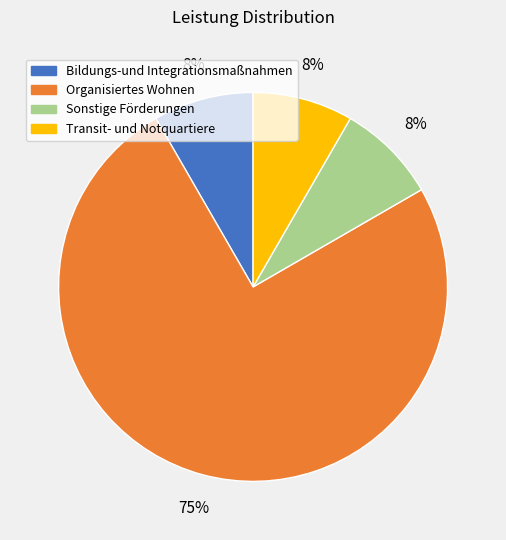

Which category accounts for the majority?

Organisiertes Wohnen